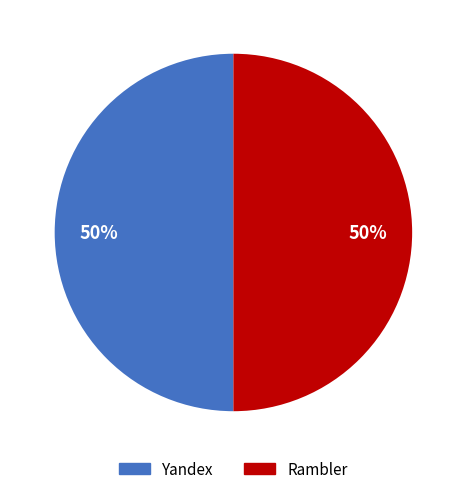

True or false: Yandex accounts for 50% of the total.

True